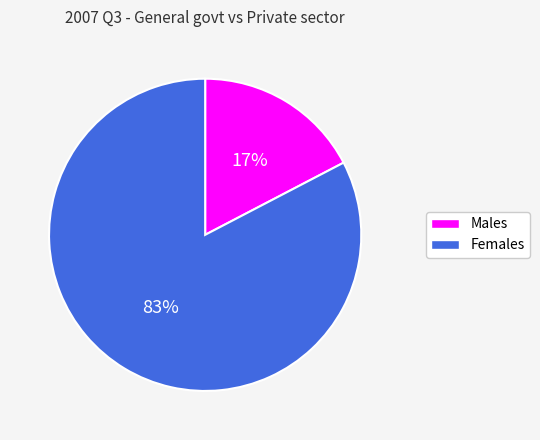

To the nearest percent, what is the average slice percentage?

50%